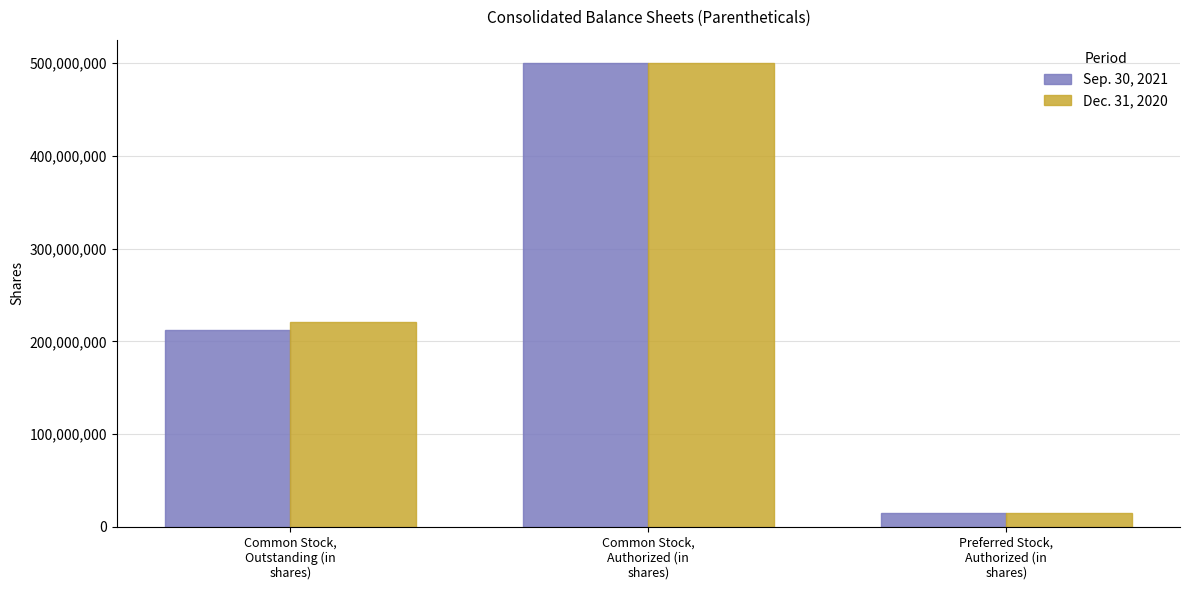

What is the average value of the Sep. 30, 2021 series?

242327595